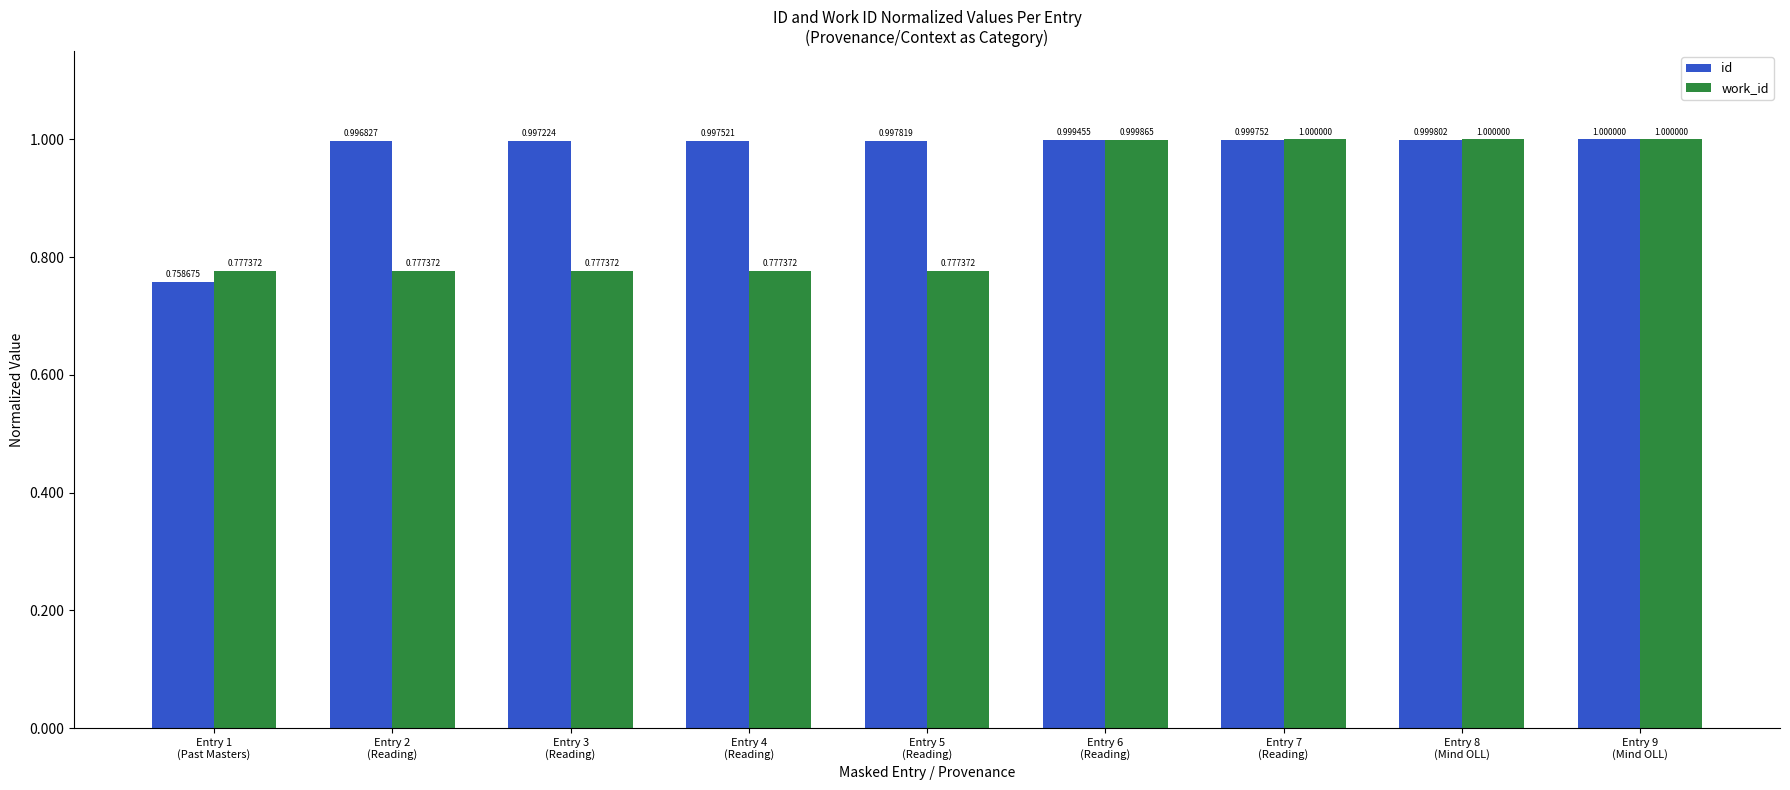

The work_id series shows 1.0 at Entry 7
(Reading). True or false?

True